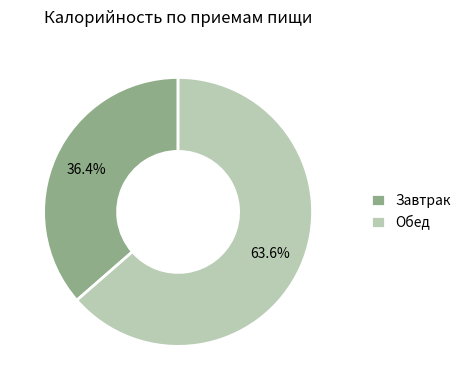

Which category accounts for the majority?

Обед